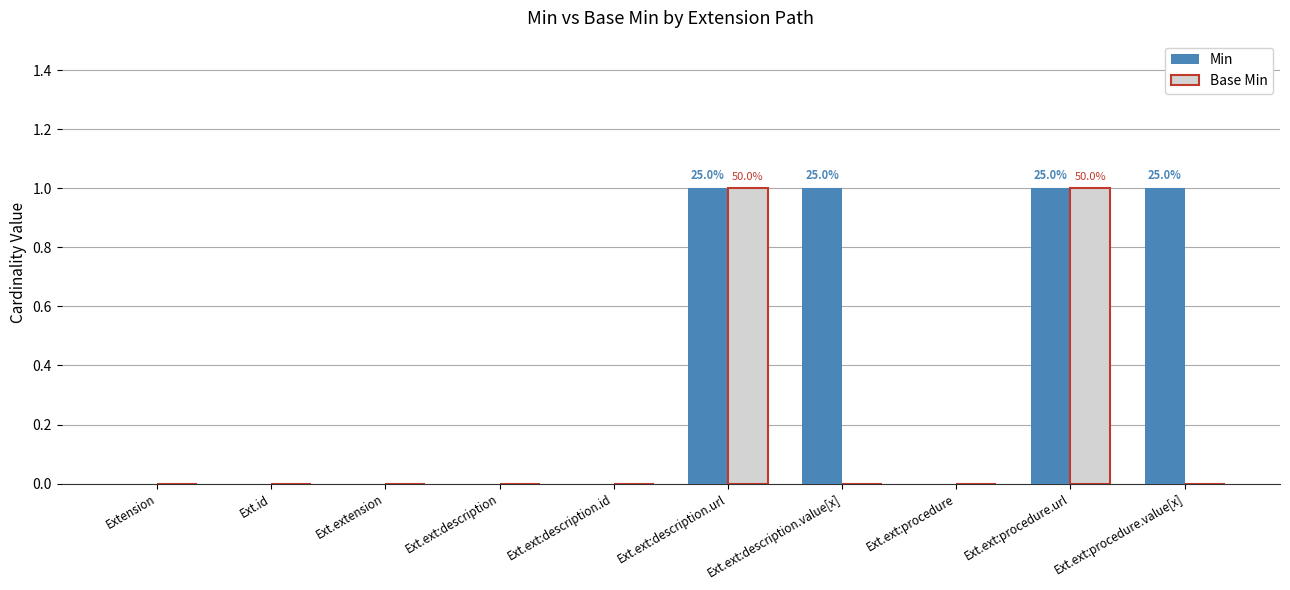

Which series has the largest total across all categories?

Min